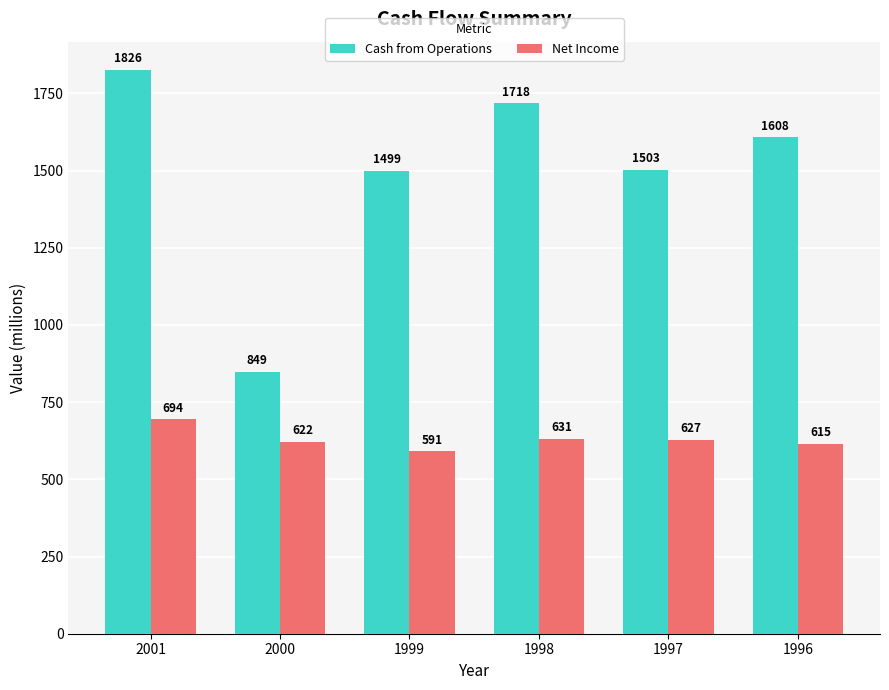

What is the greatest value displayed?

1826